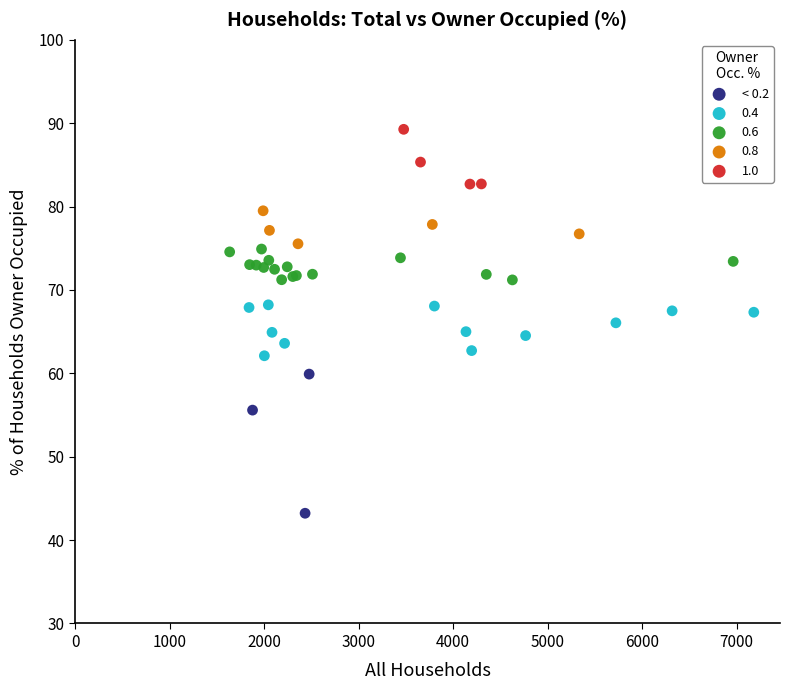

Which series reaches the minimum Y coordinate?

< 0.2